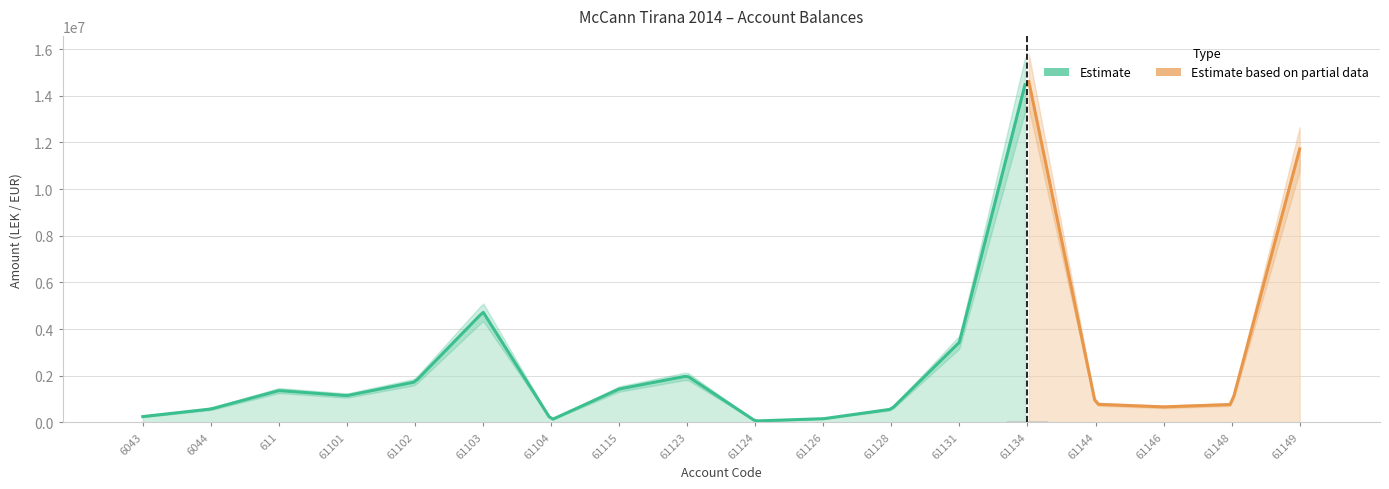

Which category has the lowest value across all series?

6043